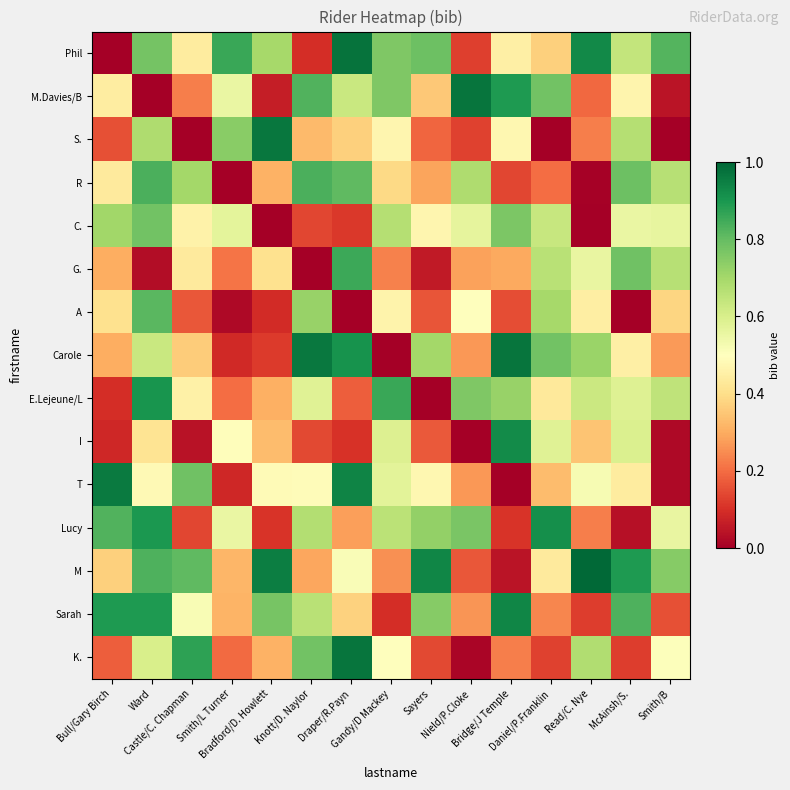

Count the number of categories in the chart.

15